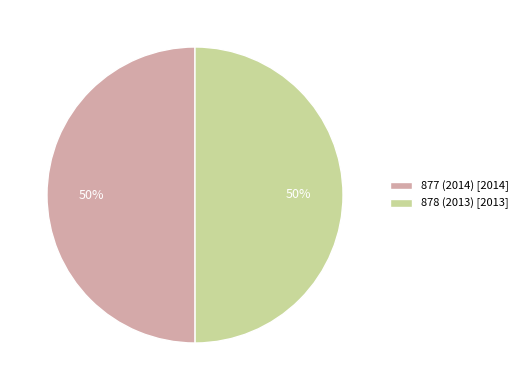

Count the number of slices in the pie.

2